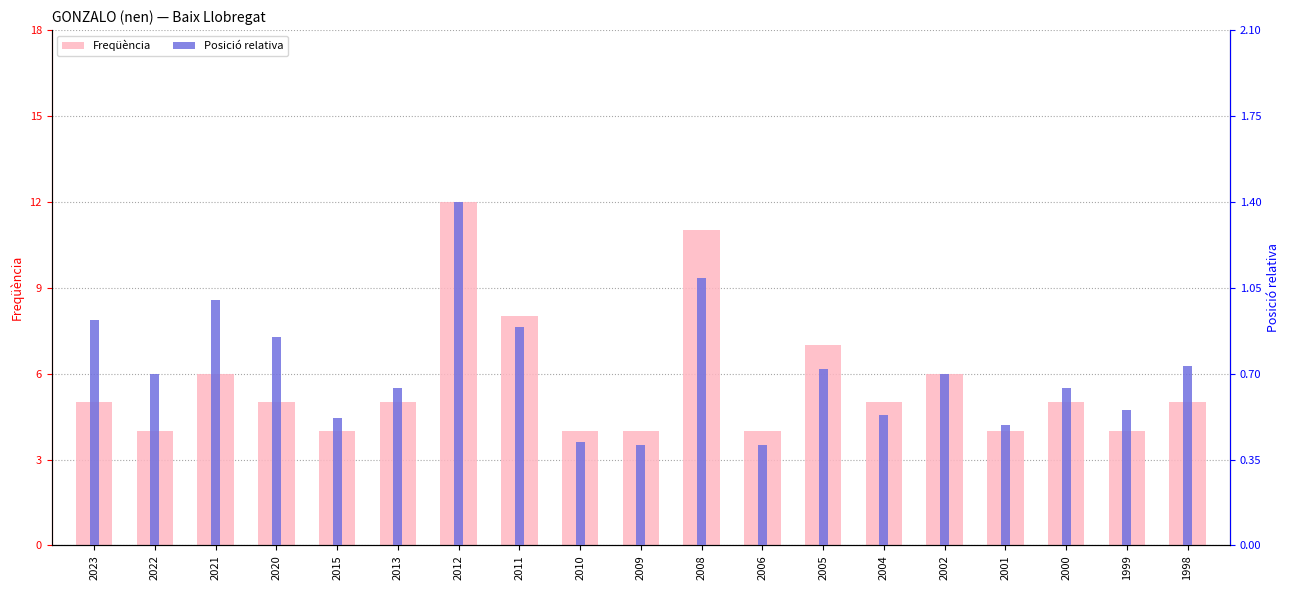

How many categories are shown in the chart?

19